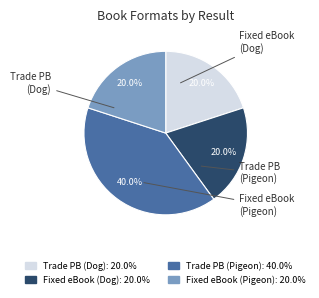

Is there any slice that represents more than half of the pie?

No